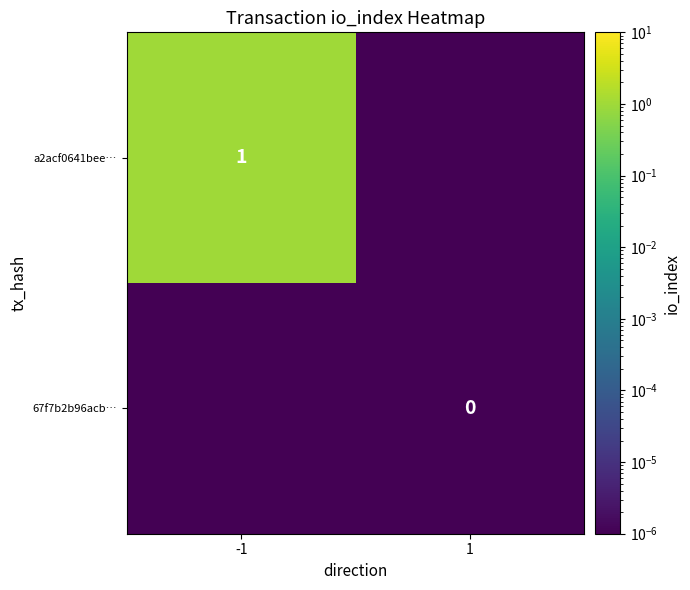

True or false: a2acf0641bee… has a value of 1.0 at -1.

True